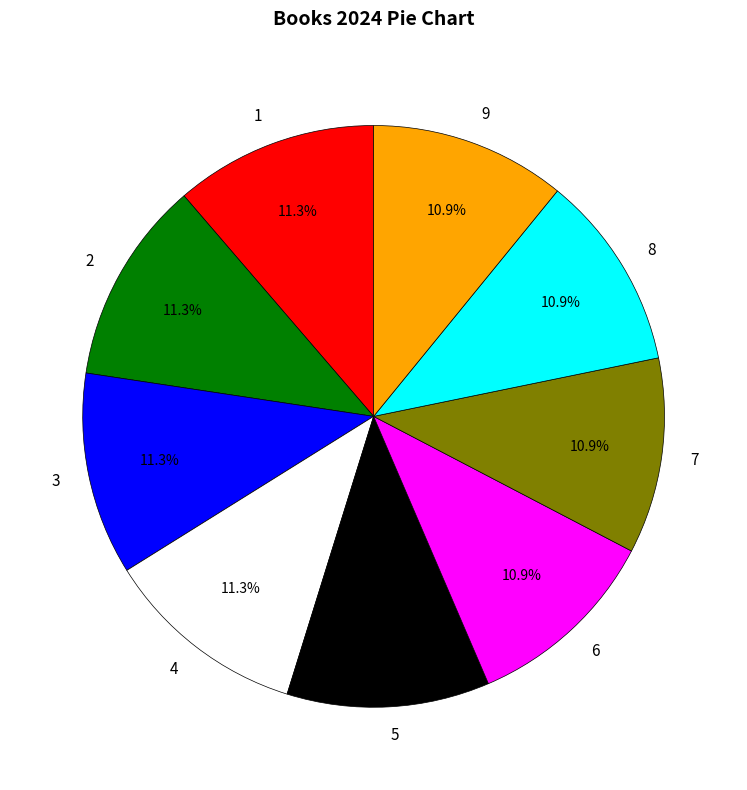

Is it true that 3 is 26% of the pie?

False